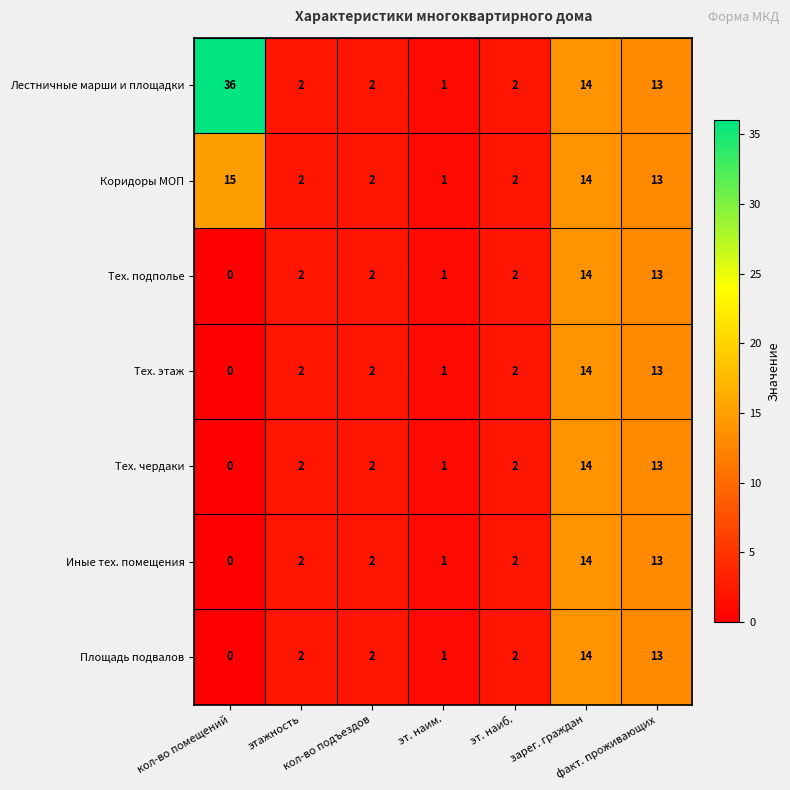

What is the maximum value shown in the chart?

36